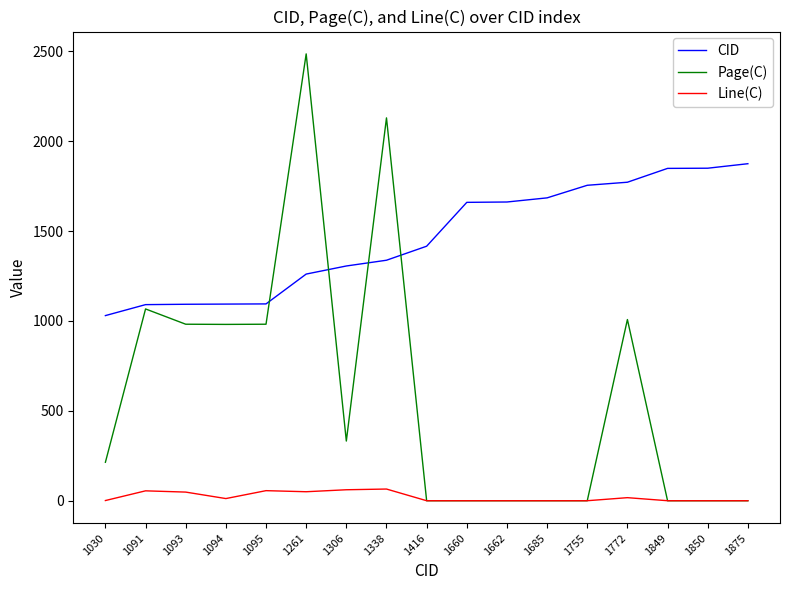

How many values in the Page(C) series are below 214?

8